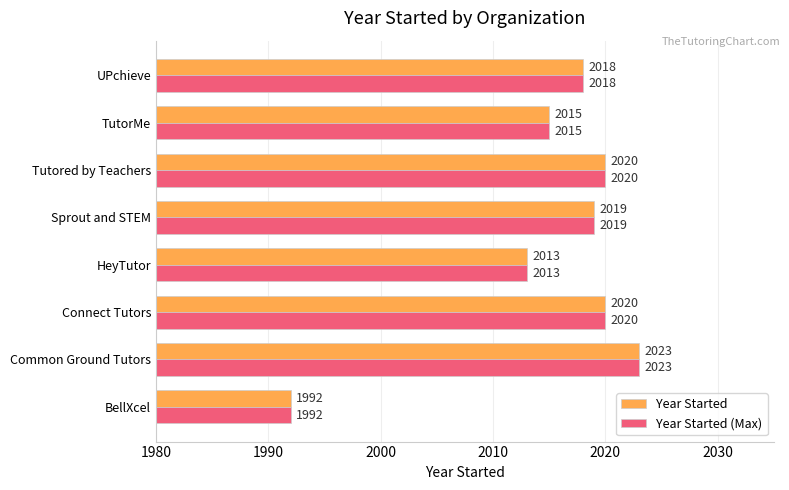

What is the difference between the Year Started (Max) values at HeyTutor and Common Ground Tutors?

10